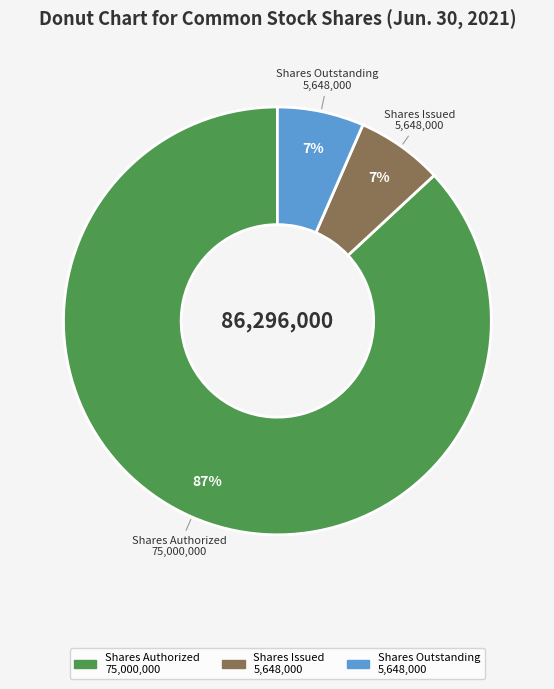

Is there any slice that represents more than half of the pie?

Yes